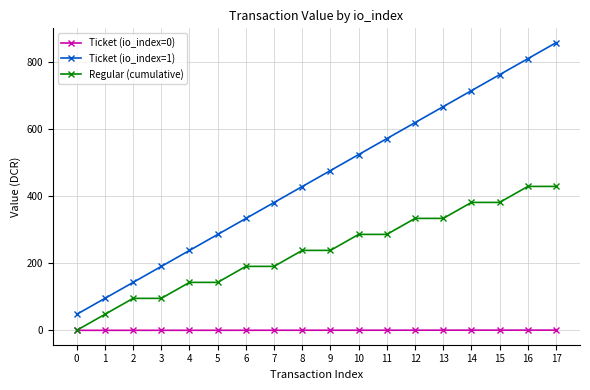

Is the value of Ticket (io_index=0) at 16 greater than the value of Regular (cumulative) at 11?

No